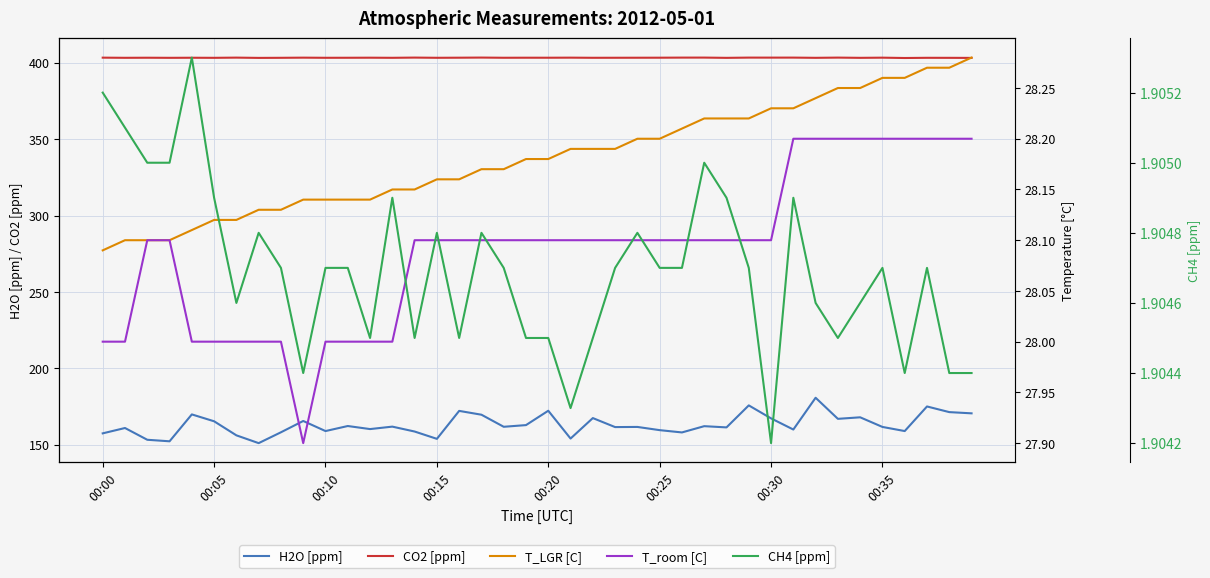

True or false: CO2 [ppm] and CH4 [ppm] intersect in this chart.

False